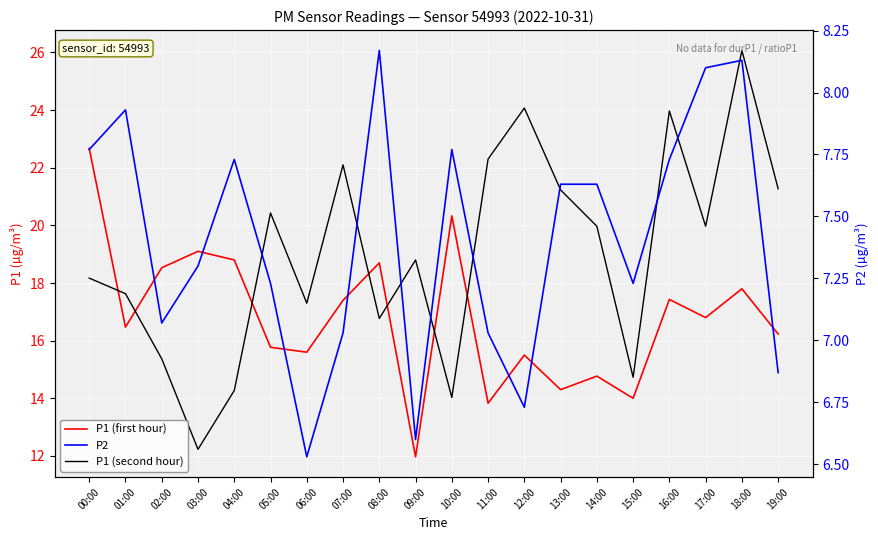

Rank the series by their maximum value, from lowest to highest.

P2, P1 (first hour), P1 (second hour)